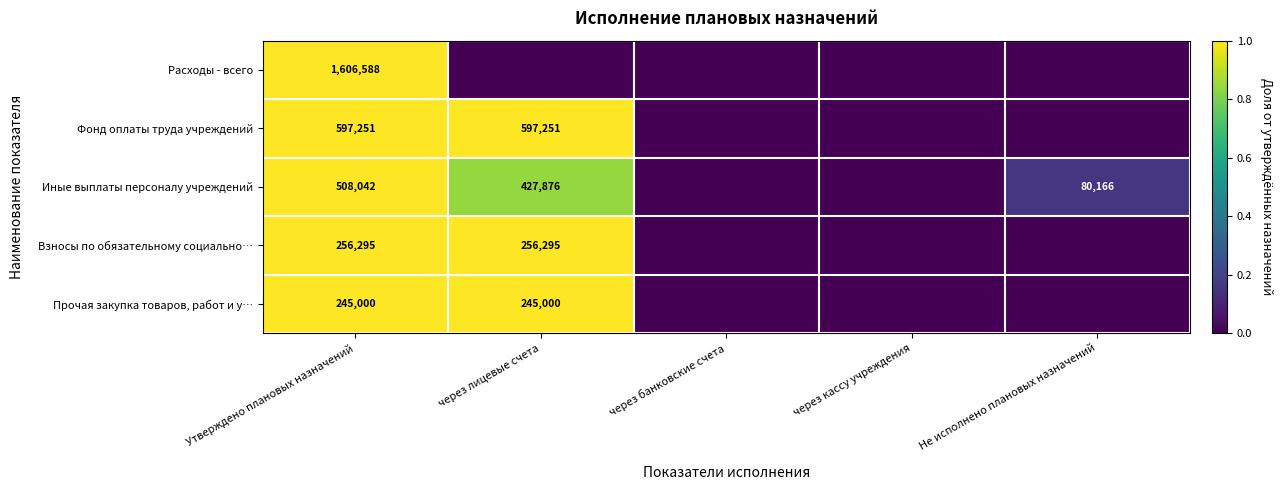

Is it true that Взносы по обязательному социально… equals 78357 at через лицевые счета?

False